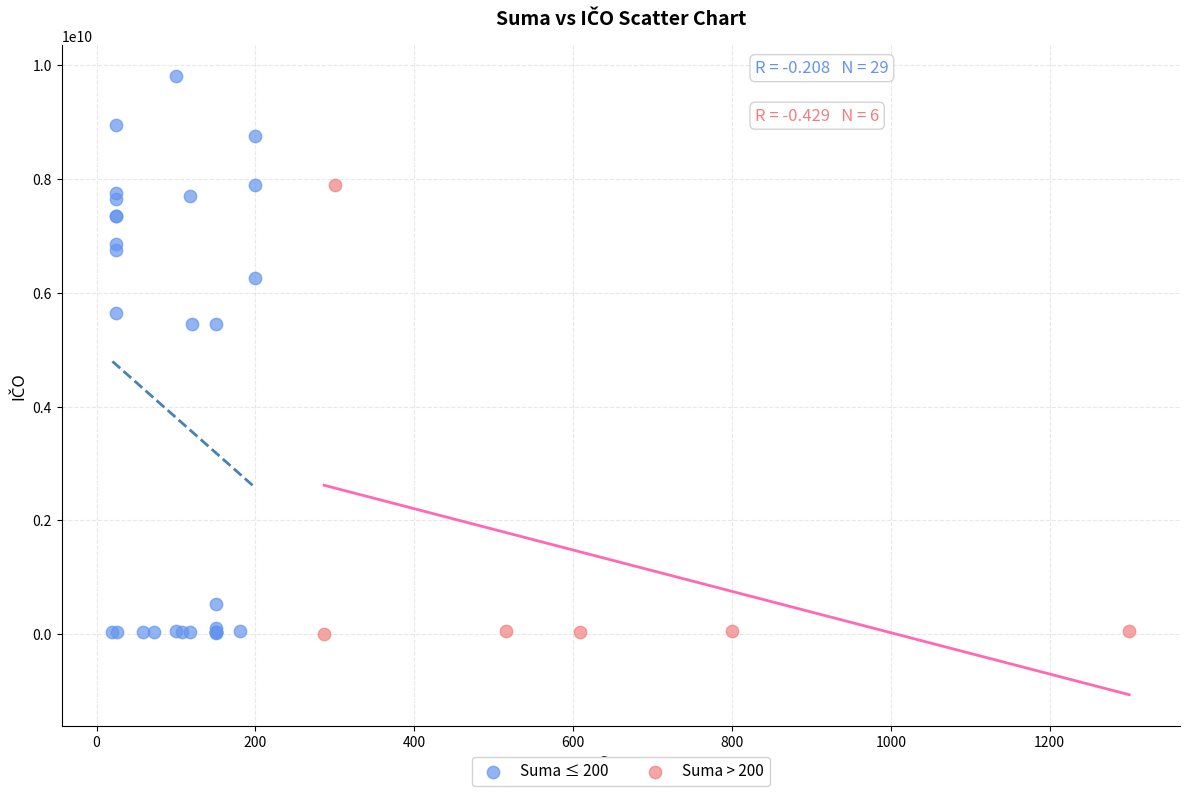

Which series has the widest spread of Y values?

Suma ≤ 200